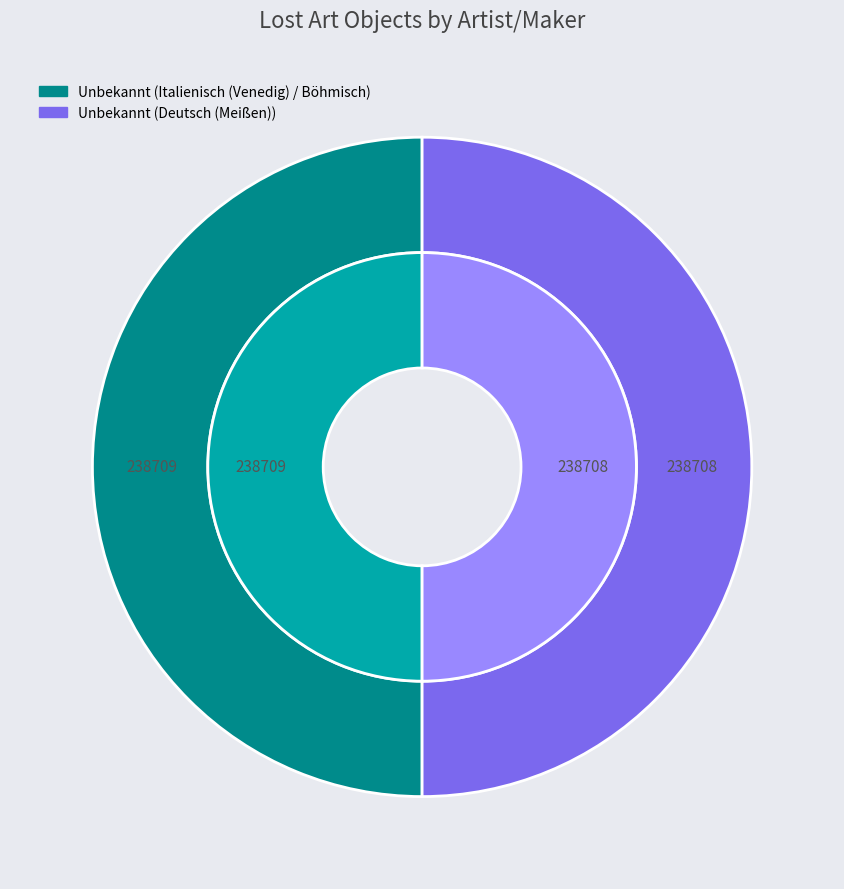

What is the smallest slice in the pie chart?

Unbekannt (Deutsch (Meißen))